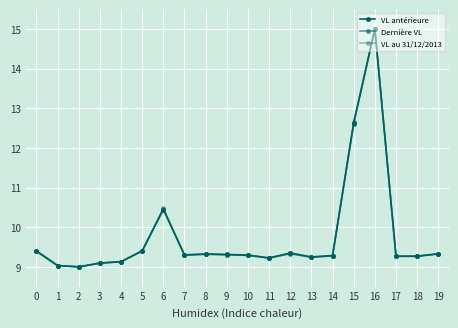

What is the highest value of the Dernière VL series?

15.0